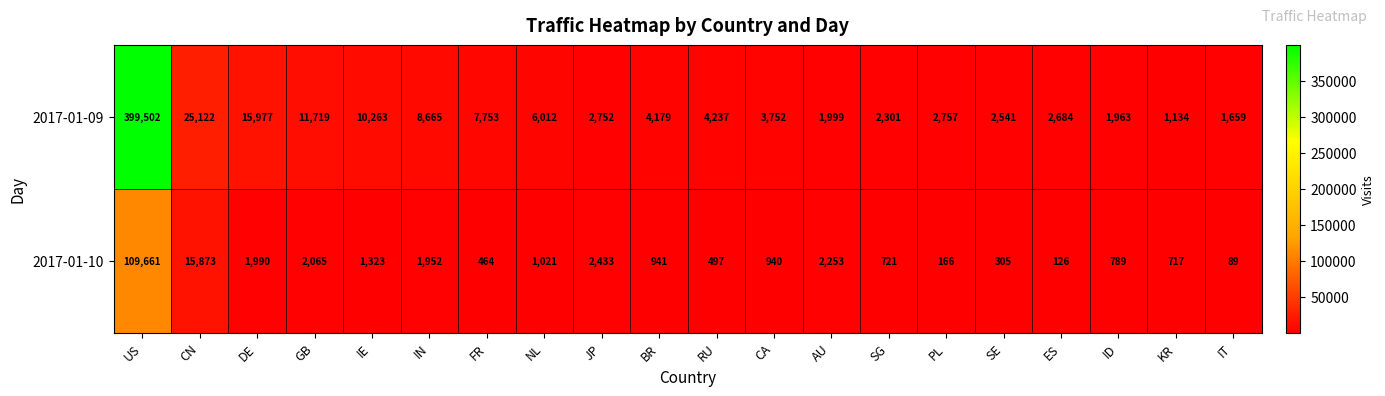

Rank the categories by 2017-01-09 value from lowest to highest.

KR, IT, ID, AU, SG, SE, ES, JP, PL, CA, BR, RU, NL, FR, IN, IE, GB, DE, CN, US